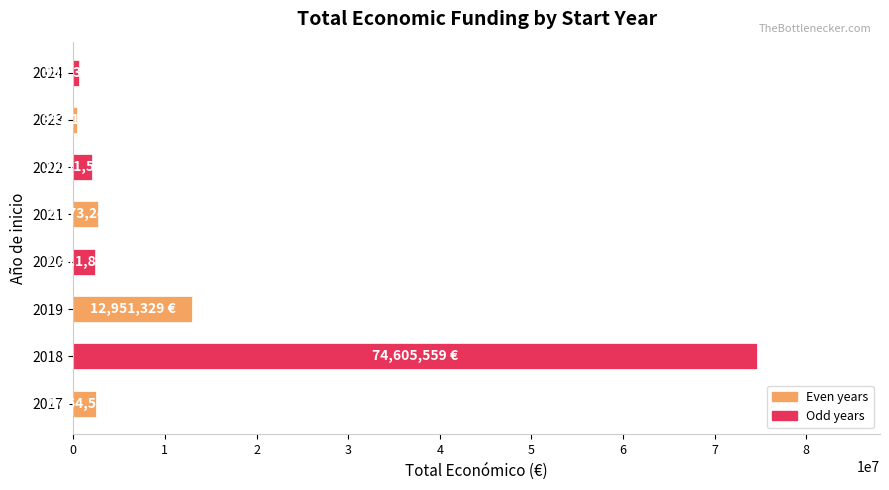

Count the number of categories in the chart.

8